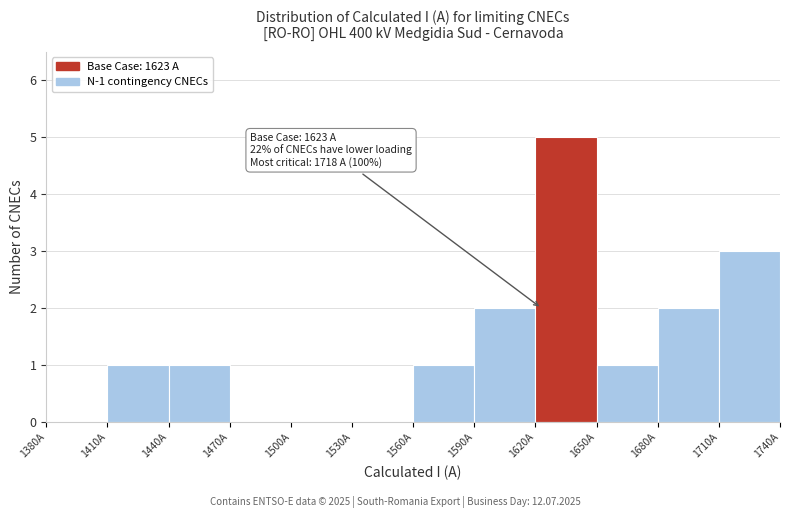

Which range on the x-axis has the tallest bar?

1620 to 1650